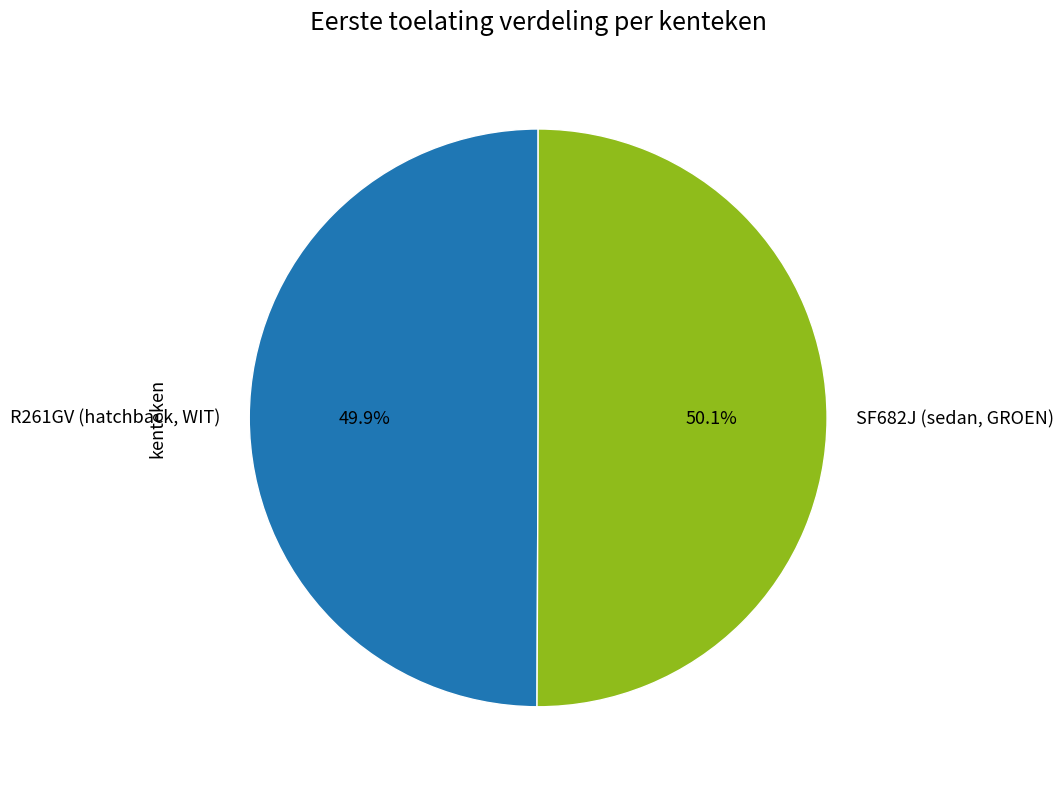

Is the sum of SF682J (sedan, GROEN) and R261GV (hatchback, WIT) greater than half?

Yes